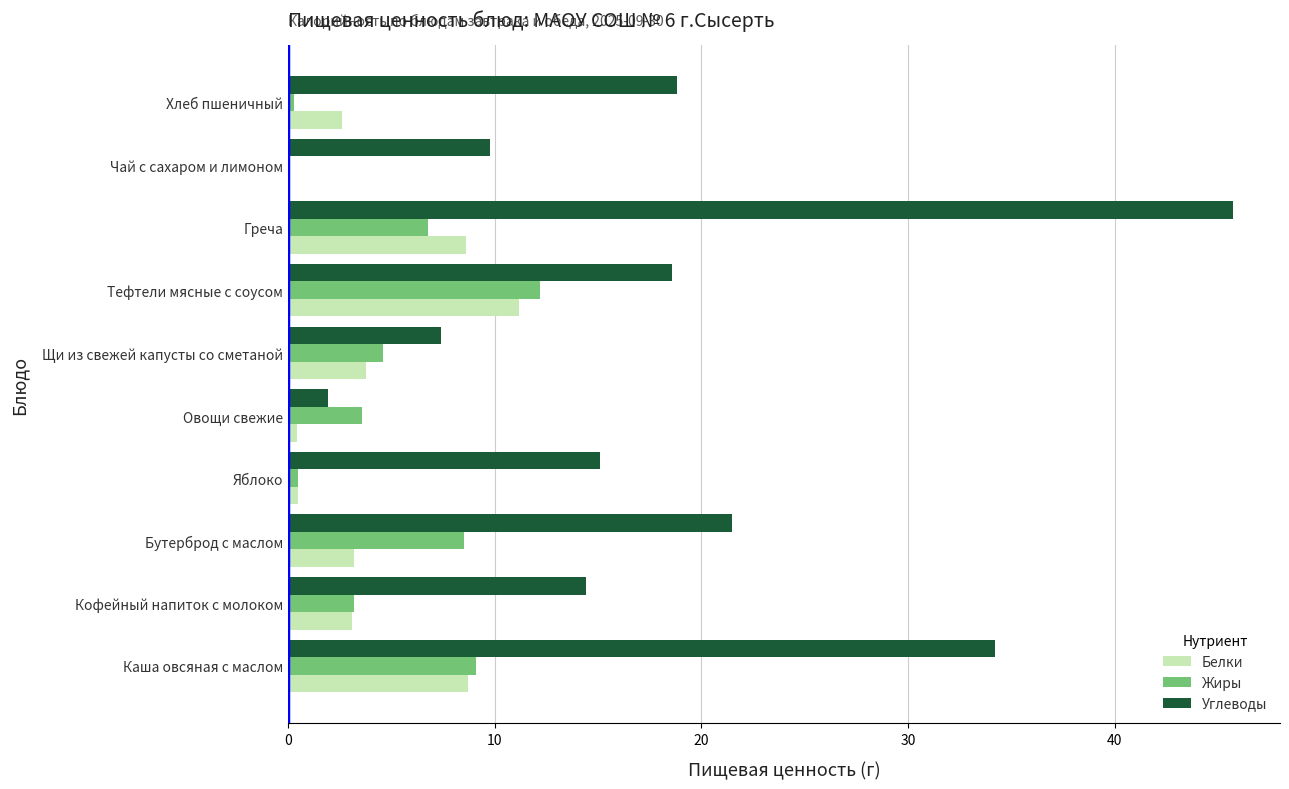

What are all the series names shown in the legend?

Белки, Жиры, Углеводы